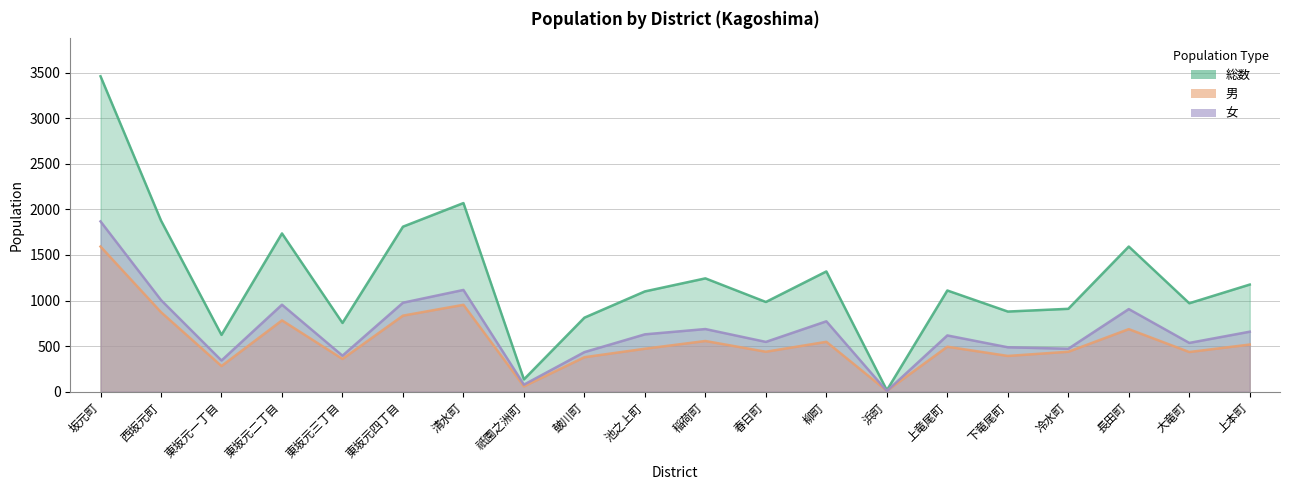

Reading right to left, what are all the values shown in this chart?

総数: 上本町=1175	大竜町=970	長田町=1592	冷水町=909	下竜尾町=879	上竜尾町=1110	浜町=16	柳町=1319	春日町=984	稲荷町=1243	池之上町=1100	皷川町=812	祇園之洲町=135	清水町=2069	東坂元四丁目=1810	東坂元三丁目=754	東坂元二丁目=1736	東坂元一丁目=623	西坂元町=1877	坂元町=3460
男: 上本町=517	大竜町=435	長田町=686	冷水町=438	下竜尾町=392	上竜尾町=493	浜町=9	柳町=547	春日町=438	稲荷町=556	池之上町=471	皷川町=378	祇園之洲町=58	清水町=953	東坂元四丁目=834	東坂元三丁目=359	東坂元二丁目=782	東坂元一丁目=281	西坂元町=872	坂元町=1592
女: 上本町=658	大竜町=535	長田町=906	冷水町=471	下竜尾町=487	上竜尾町=617	浜町=7	柳町=772	春日町=546	稲荷町=687	池之上町=629	皷川町=434	祇園之洲町=77	清水町=1116	東坂元四丁目=976	東坂元三丁目=395	東坂元二丁目=954	東坂元一丁目=342	西坂元町=1005	坂元町=1868